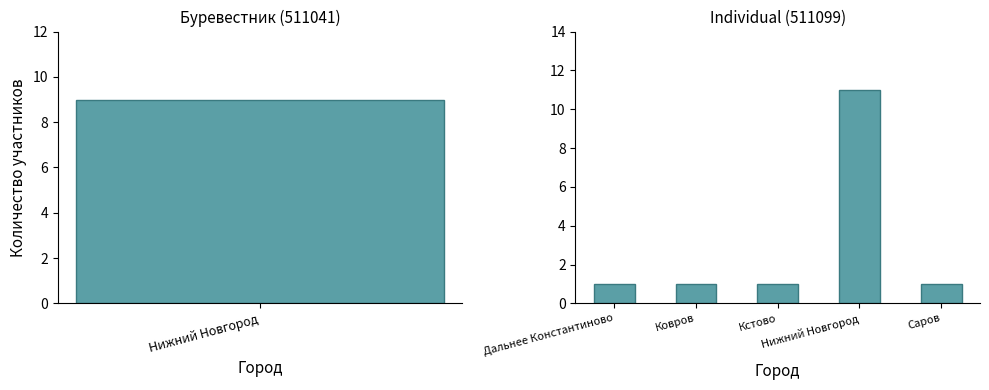

What is the smallest value displayed?

1